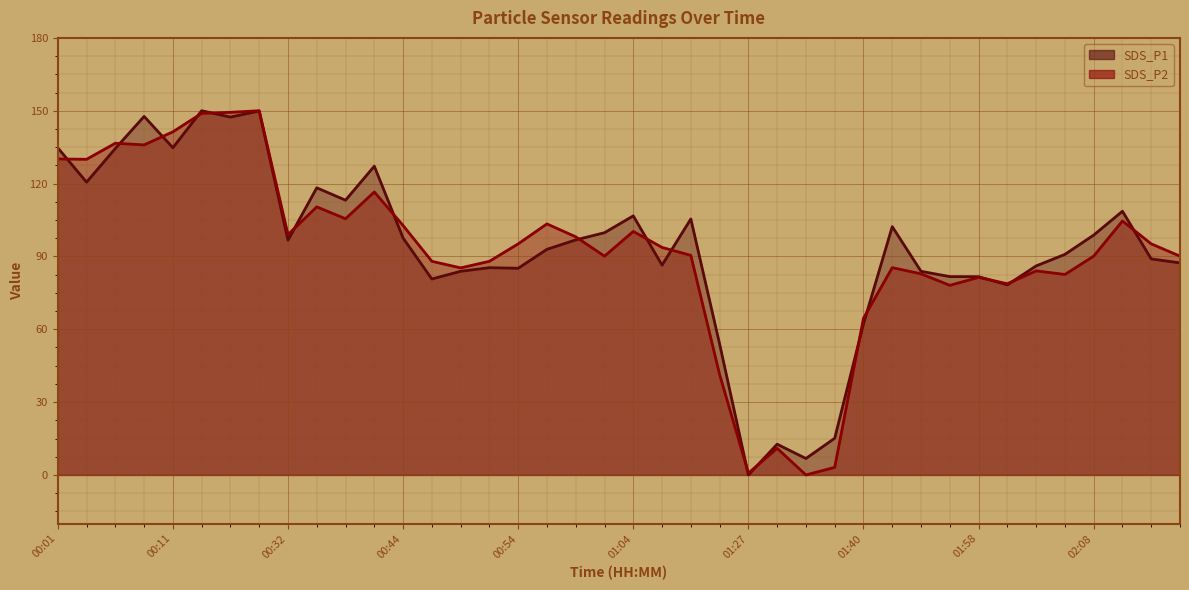

True or false: SDS_P1 line and SDS_P2 line intersect in this chart.

True